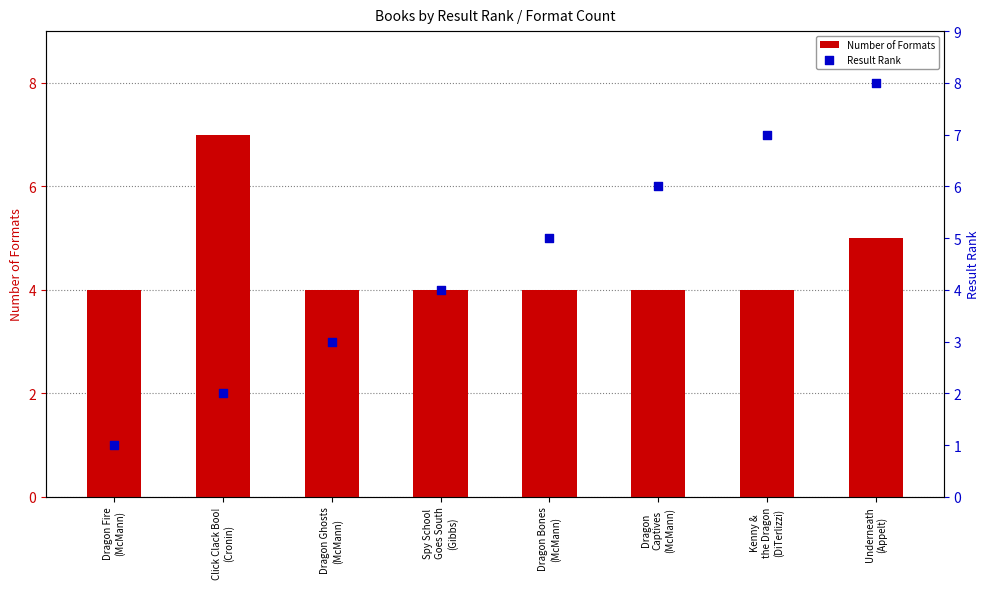

What are all the series names shown in the legend?

Number of Formats, Result Rank